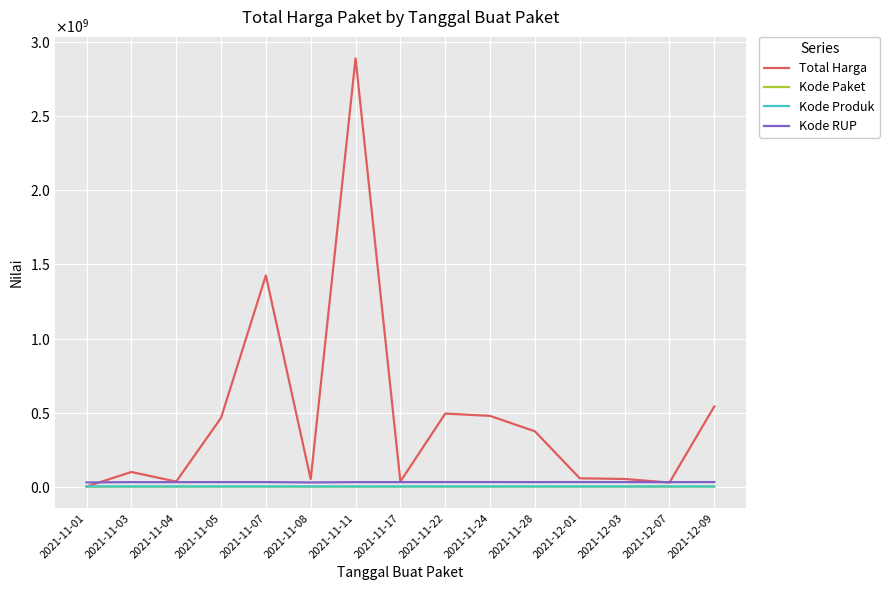

Is this an area chart (filled region under the line)?

No